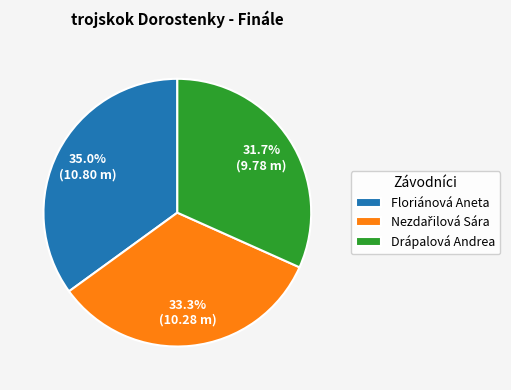

What percentage is NOT represented by Floriánová Aneta?

65.0%